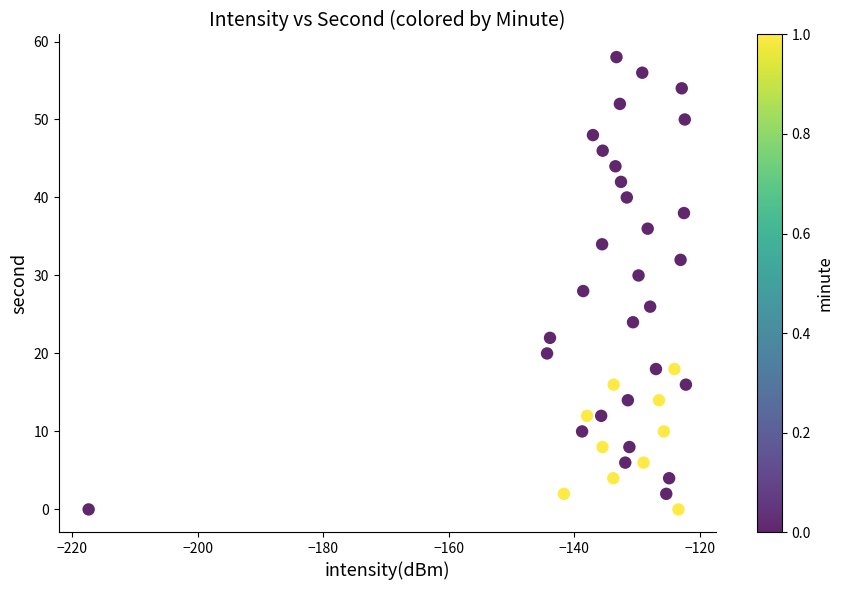

What is the range of Y values (max minus min)?

58